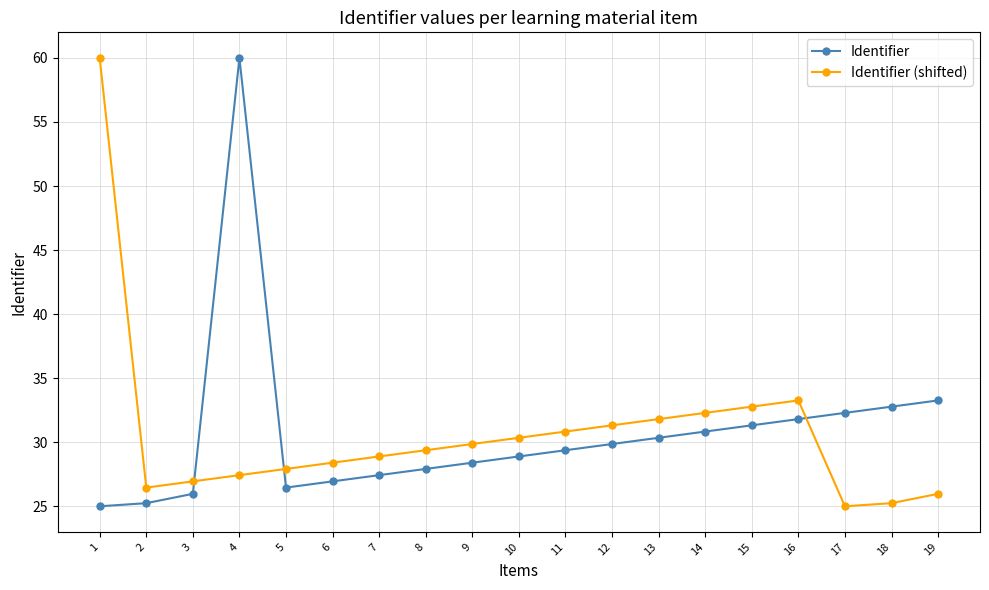

How many times do Identifier (shifted) and Identifier cross each other?

3